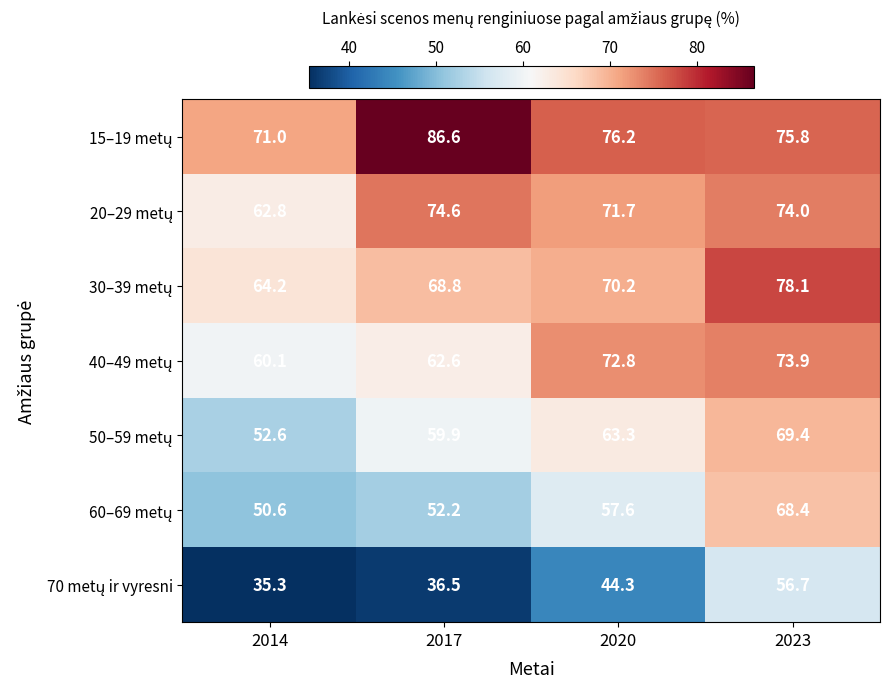

What is the total value across all series at 2020?

456.1